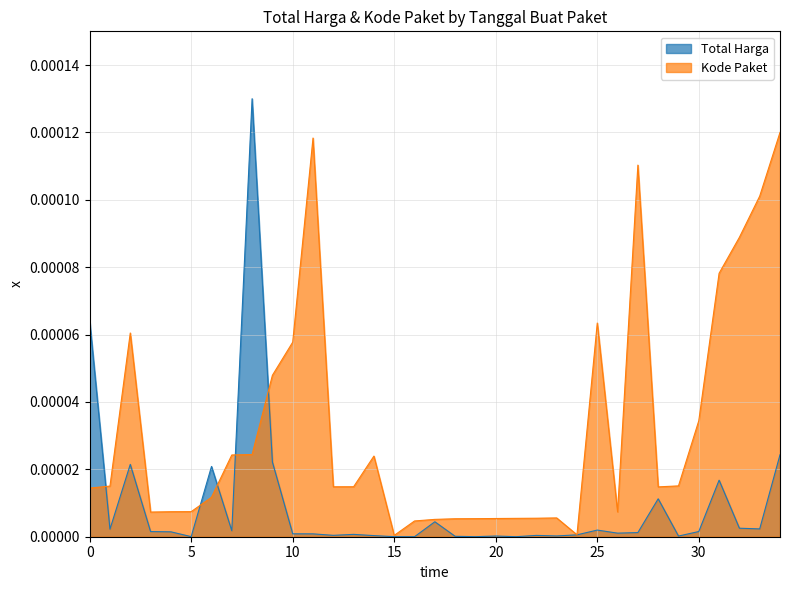

True or false: Total Harga has more than 2 interior local peaks.

True